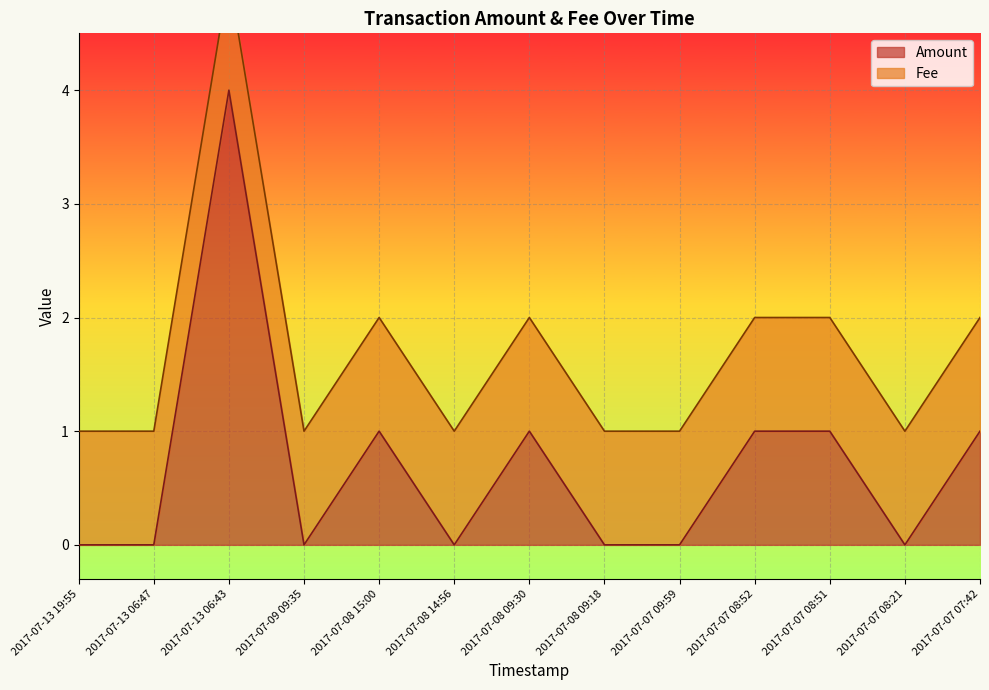

True or false: the data has more than 1 interior local peaks.

True